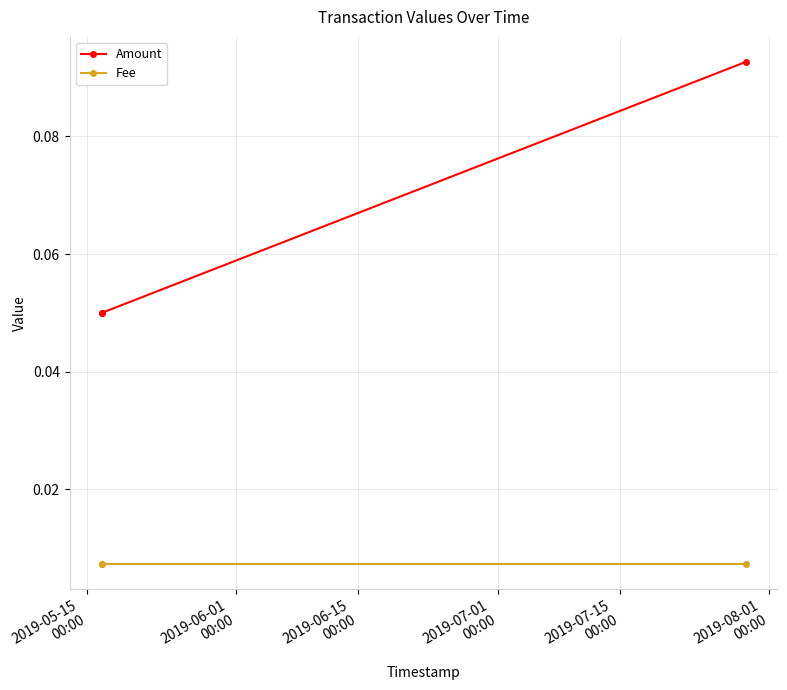

Which series has the largest total across all categories?

Amount